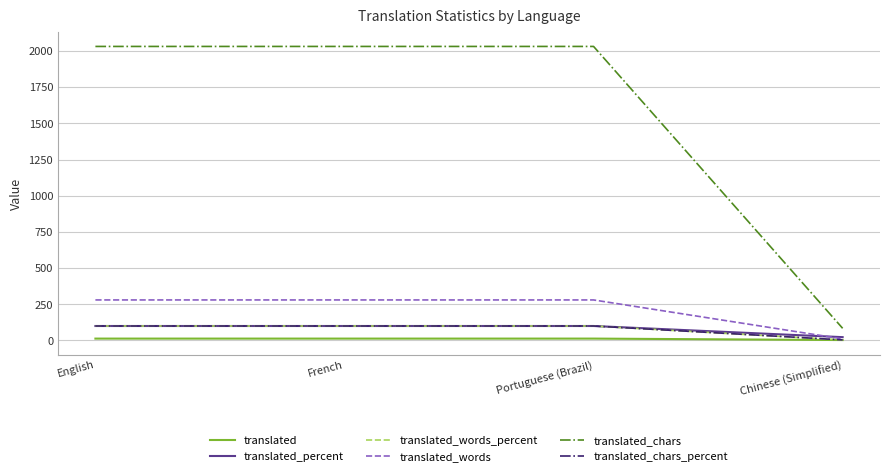

What is the smallest value displayed?

3.0